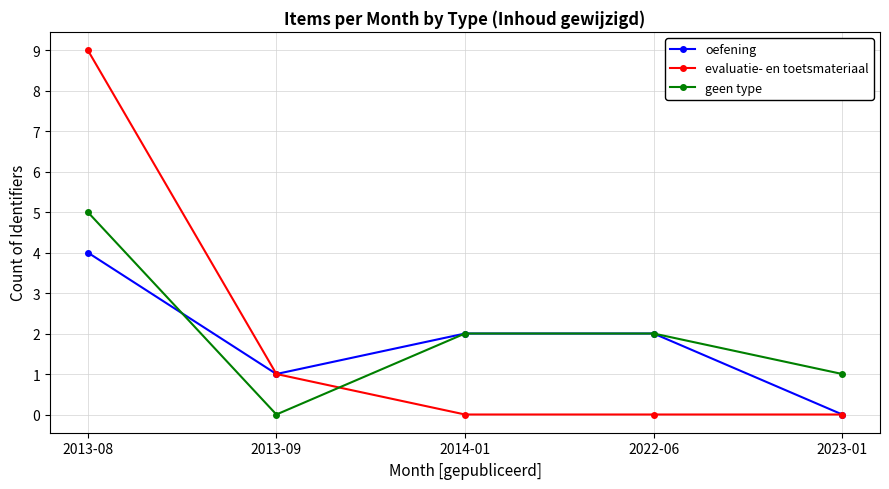

What is the sum of the geen type values at 2014-01 and 2023-01?

3